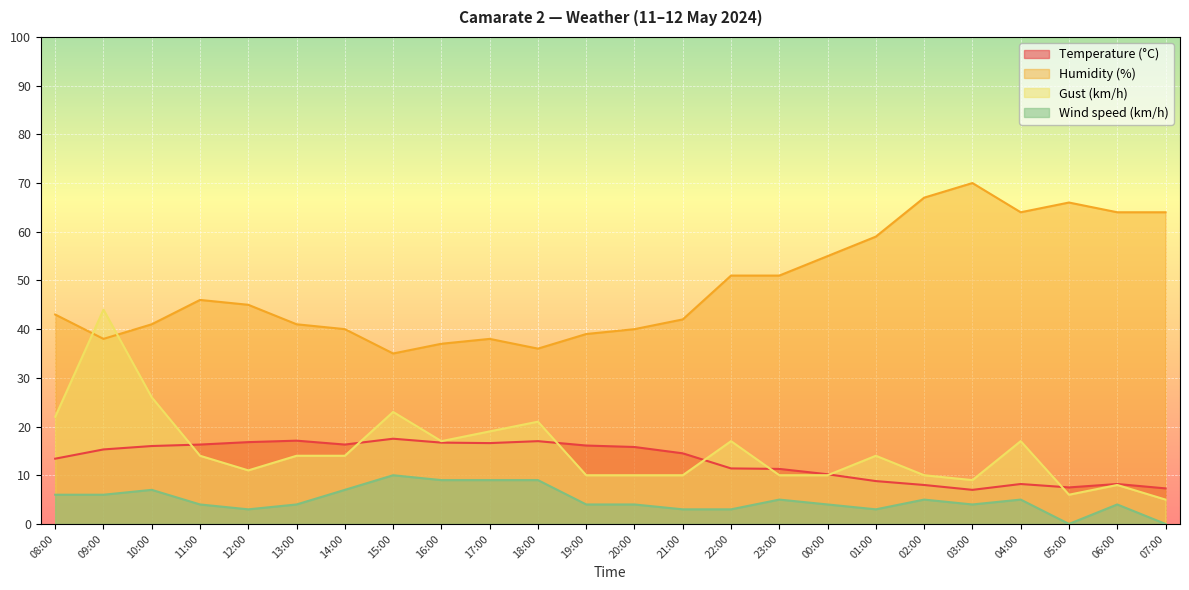

What is the difference between the maximum and minimum values in the Gust (km/h) series?

39.0